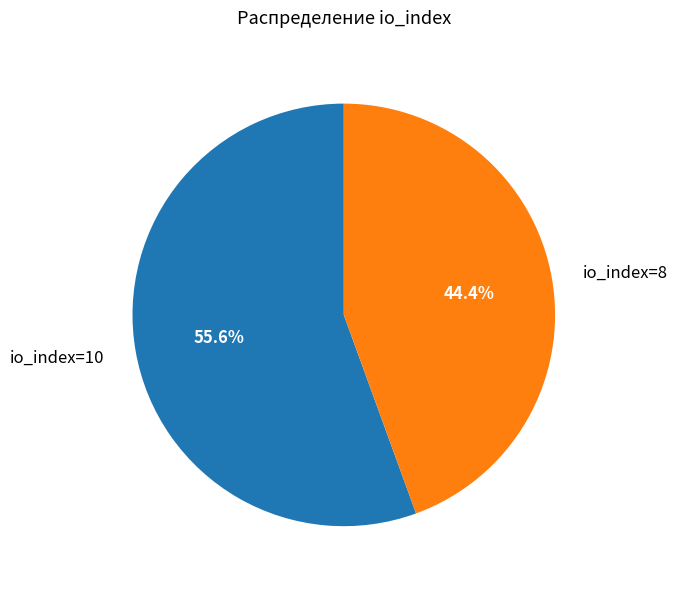

What is the ratio of the value at io_index=8 to the value at io_index=10?

0.8